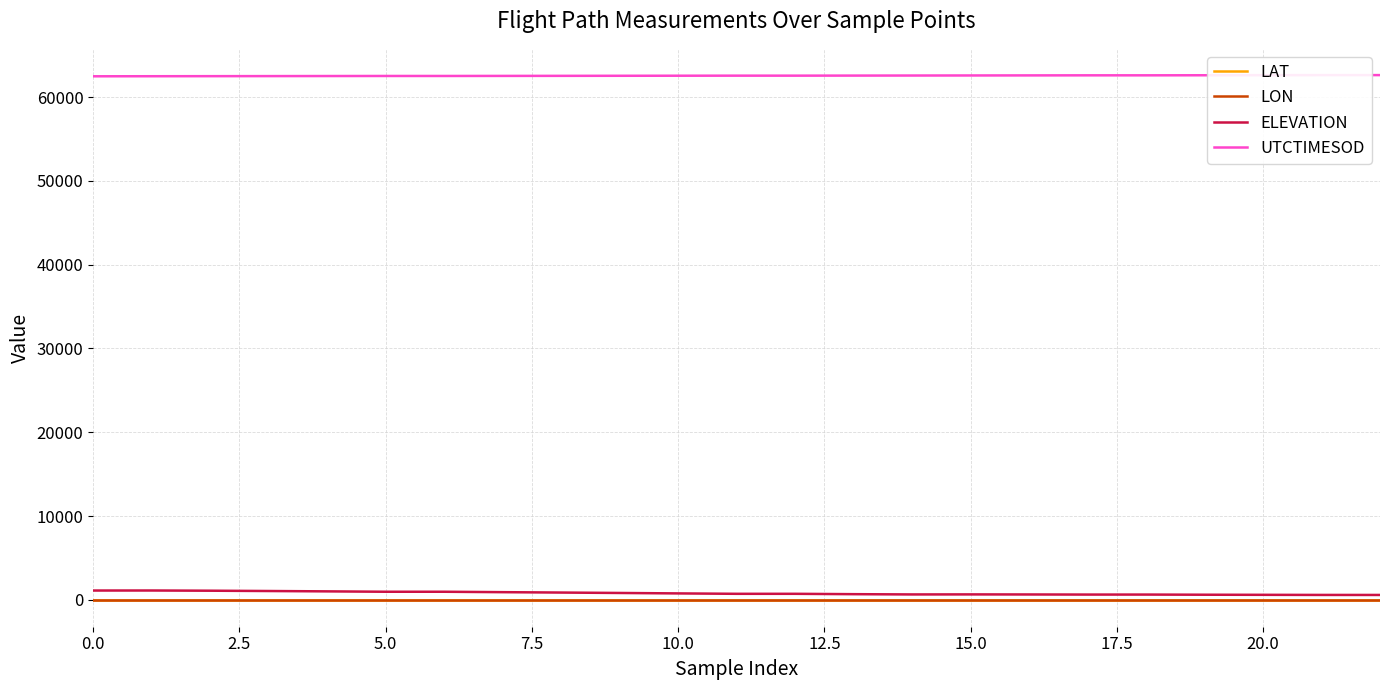

Which series has the largest total across all categories?

UTCTIMESOD